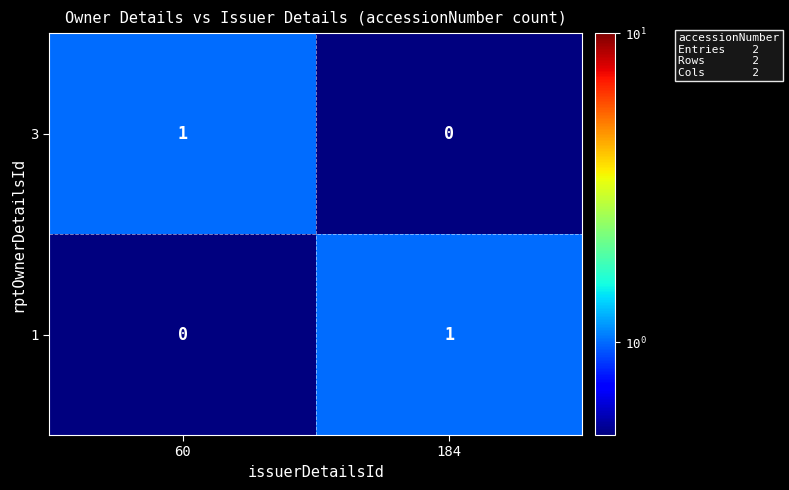

What is the spread (max minus min) of values at 184?

1